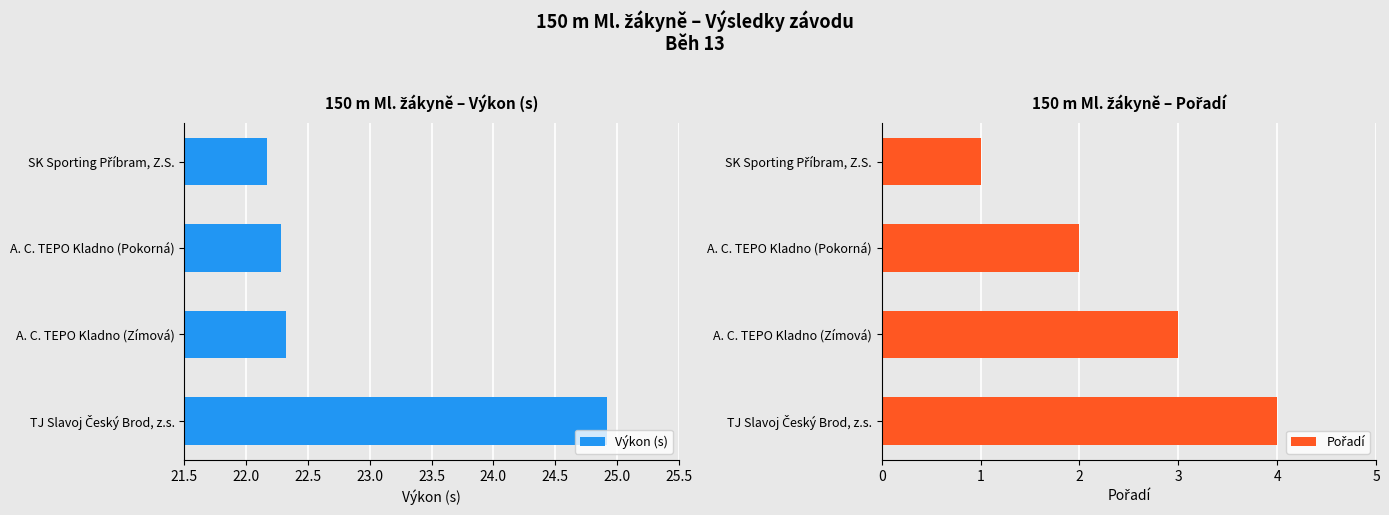

What is the highest value of the Výkon (s) series?

24.9